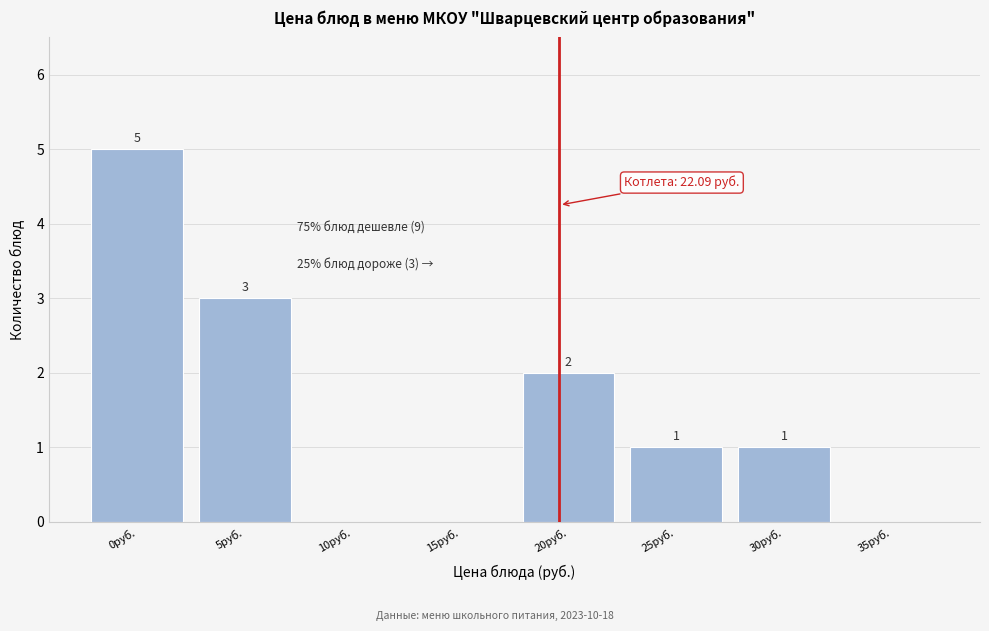

Reading left to right, list all the values displayed in this chart.

0руб.=5	5руб.=3	10руб.=0	15руб.=0	20руб.=2	25руб.=1	30руб.=1	35руб.=0